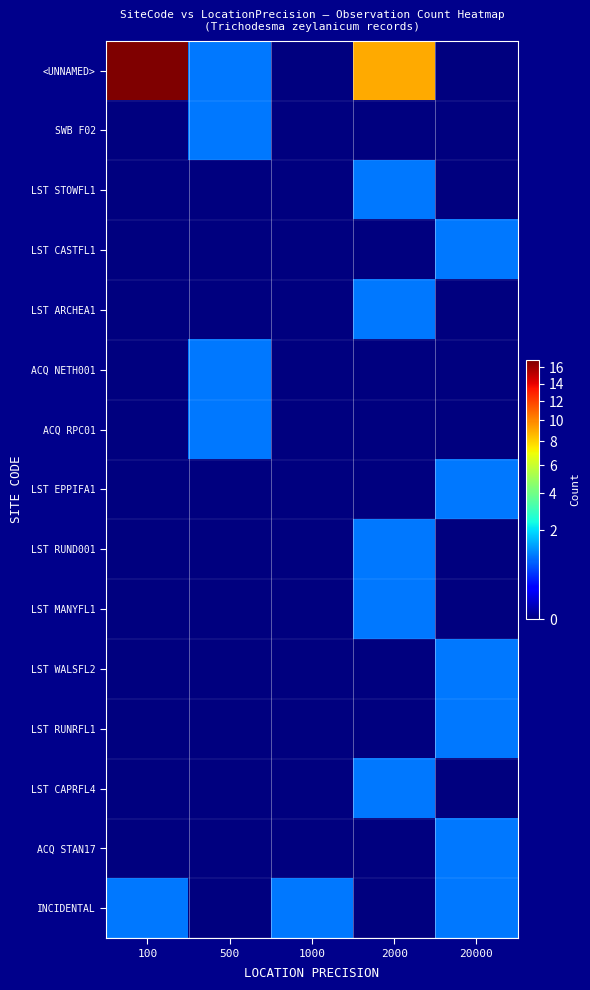

Reading left to right, what are all the values shown in this chart?

<UNNAMED>: 100=17	500=1	1000=0	2000=9	20000=0
SWB F02: 100=0	500=1	1000=0	2000=0	20000=0
LST STOWFL1: 100=0	500=0	1000=0	2000=1	20000=0
LST CASTFL1: 100=0	500=0	1000=0	2000=0	20000=1
LST ARCHEA1: 100=0	500=0	1000=0	2000=1	20000=0
ACQ NETH001: 100=0	500=1	1000=0	2000=0	20000=0
ACQ RPC01: 100=0	500=1	1000=0	2000=0	20000=0
LST EPPIFA1: 100=0	500=0	1000=0	2000=0	20000=1
LST RUND001: 100=0	500=0	1000=0	2000=1	20000=0
LST MANYFL1: 100=0	500=0	1000=0	2000=1	20000=0
LST WALSFL2: 100=0	500=0	1000=0	2000=0	20000=1
LST RUNRFL1: 100=0	500=0	1000=0	2000=0	20000=1
LST CAPRFL4: 100=0	500=0	1000=0	2000=1	20000=0
ACQ STAN17: 100=0	500=0	1000=0	2000=0	20000=1
INCIDENTAL: 100=1	500=0	1000=1	2000=0	20000=1